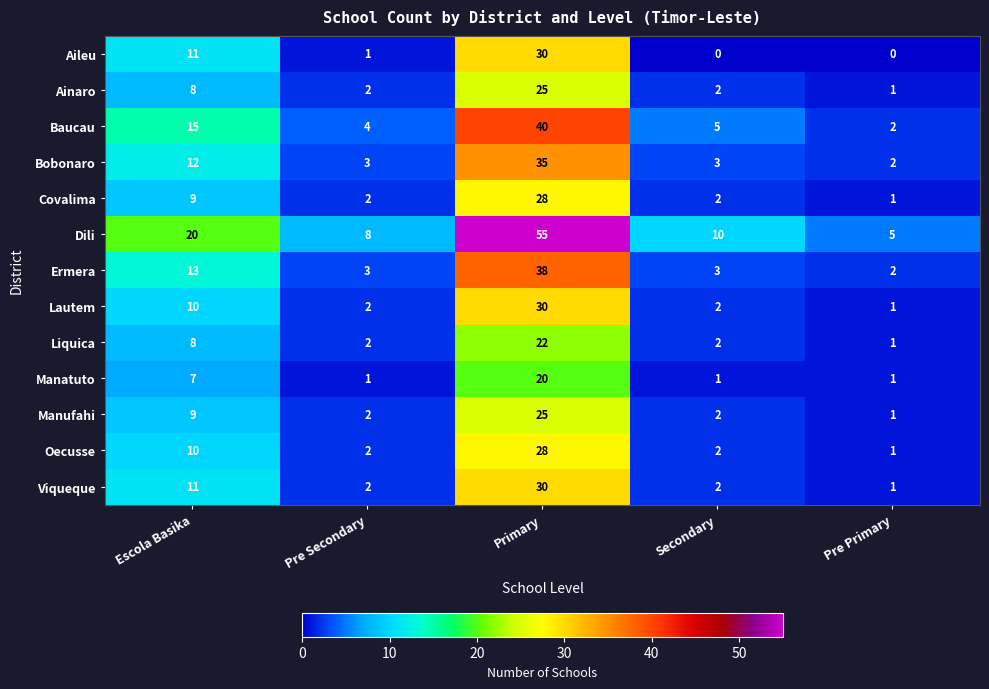

What is the total value across all series at Pre Primary?

19